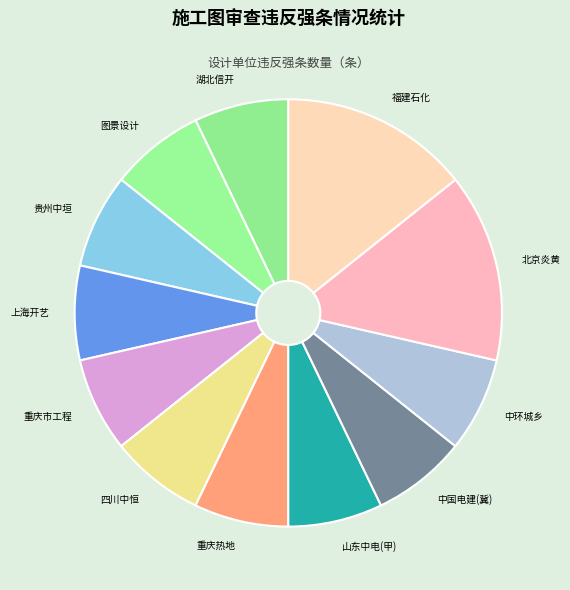

The 上海开艺 slice represents 2% of the pie. True or false?

False